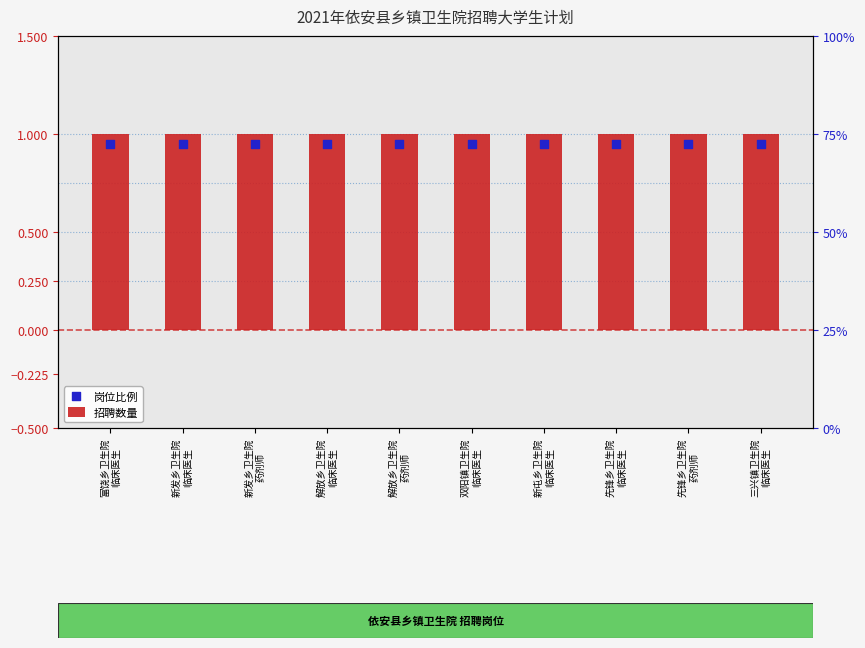

Is the value of 招聘数量 at 解放乡卫生院
临床医生 greater than the value of 岗位比例 at 三兴镇卫生院
临床医生?

Yes